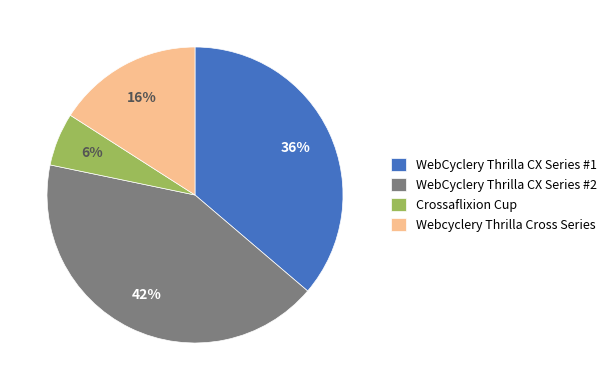

To the nearest percent, what is the combined percentage of Crossaflixion Cup and Webcyclery Thrilla Cross Series?

22%